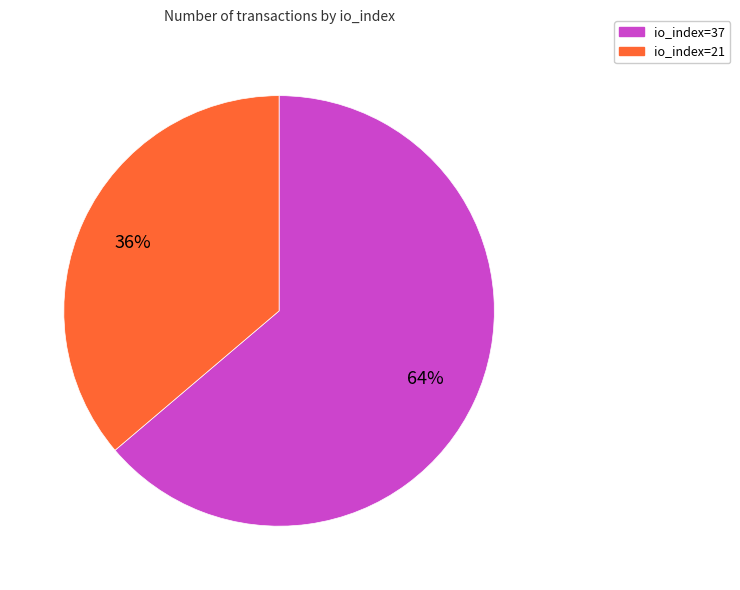

What is the ratio of the value at io_index=37 to the value at io_index=21?

1.8